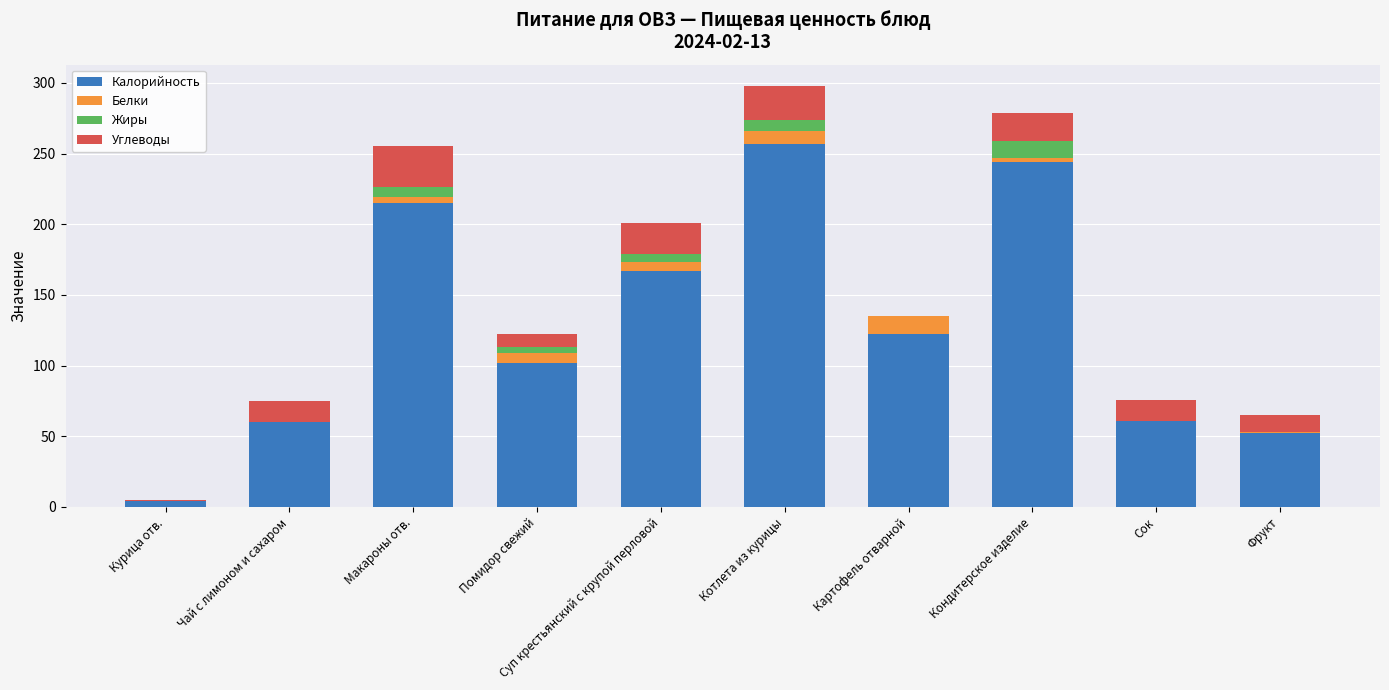

At which label is Калорийность closest to 130?

Картофель отварной